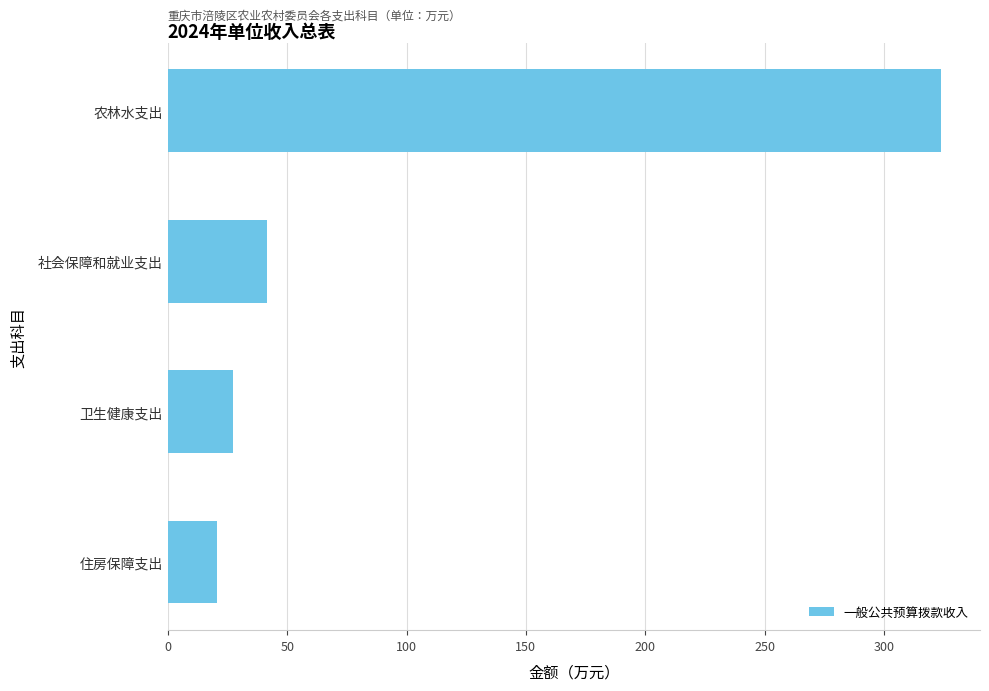

At which category does the chart reach its minimum across all series?

住房保障支出